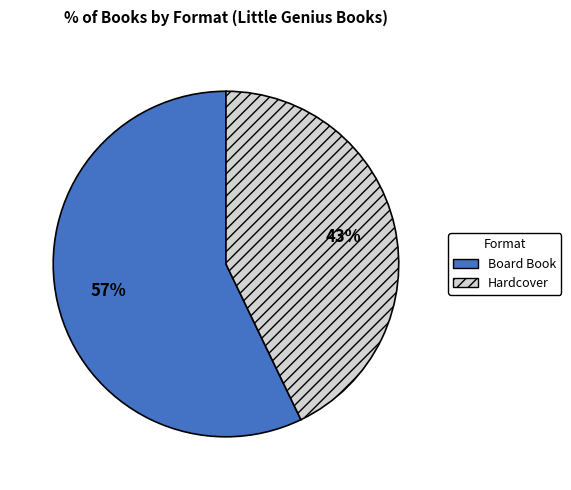

Which category has the biggest portion of the pie?

Board Book